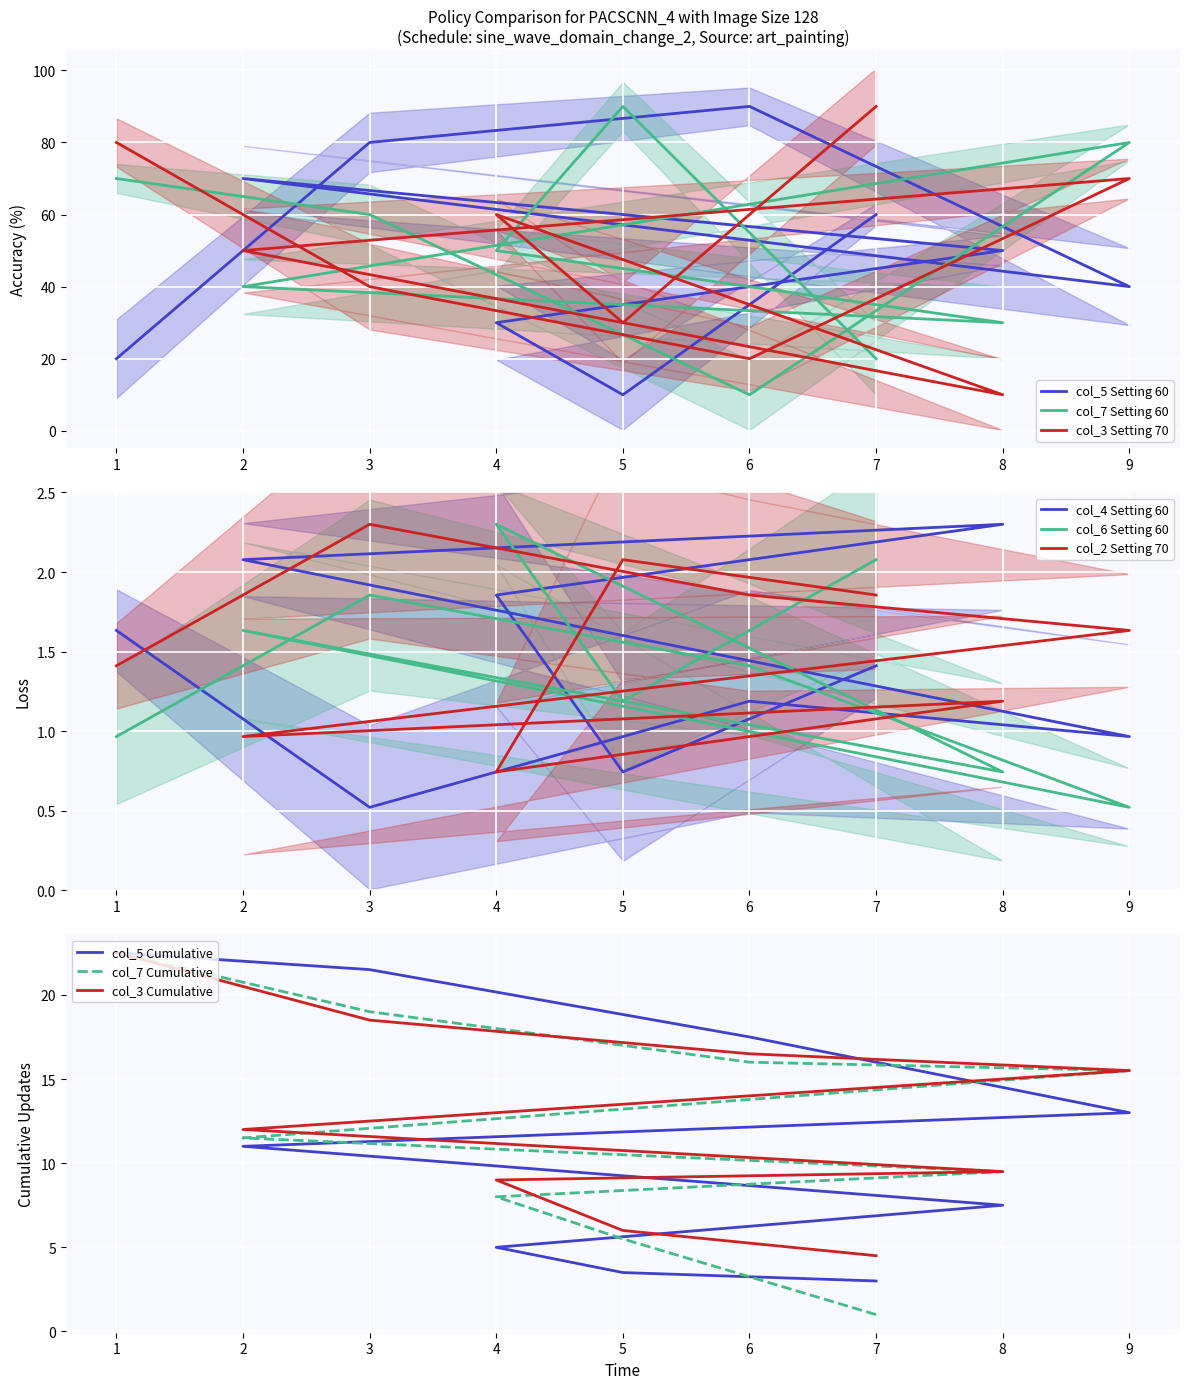

Which category has the highest value across all series?

6